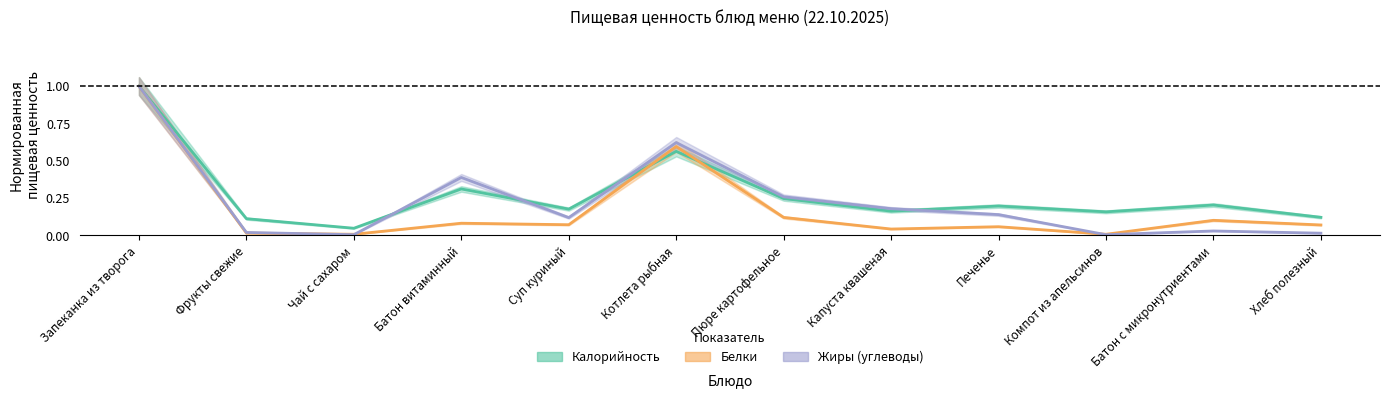

What is the sum of the Белки values at Чай с сахаром and Котлета рыбная?

0.6